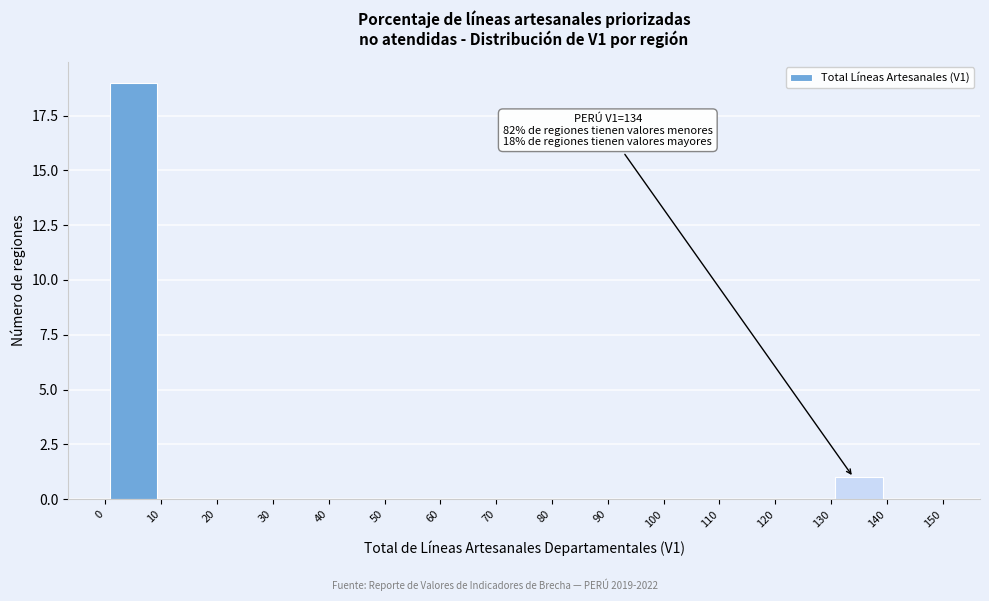

Over which range of the x-axis is the bar tallest?

0 to 10